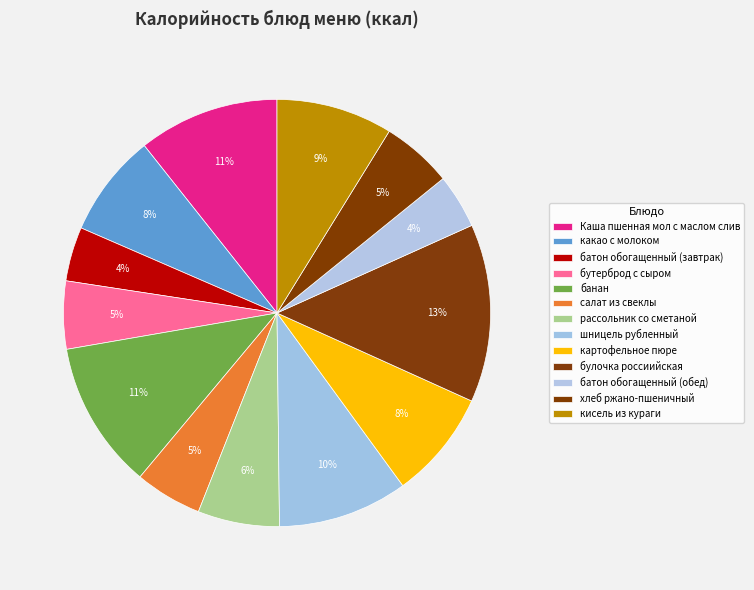

True or false: шницель рубленный accounts for 1% of the total.

False